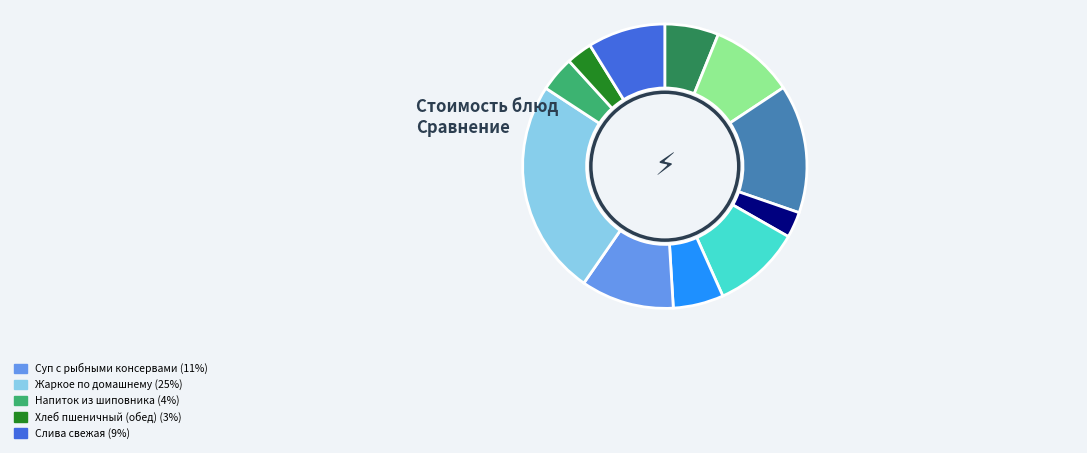

Is there any slice that represents more than half of the pie?

No